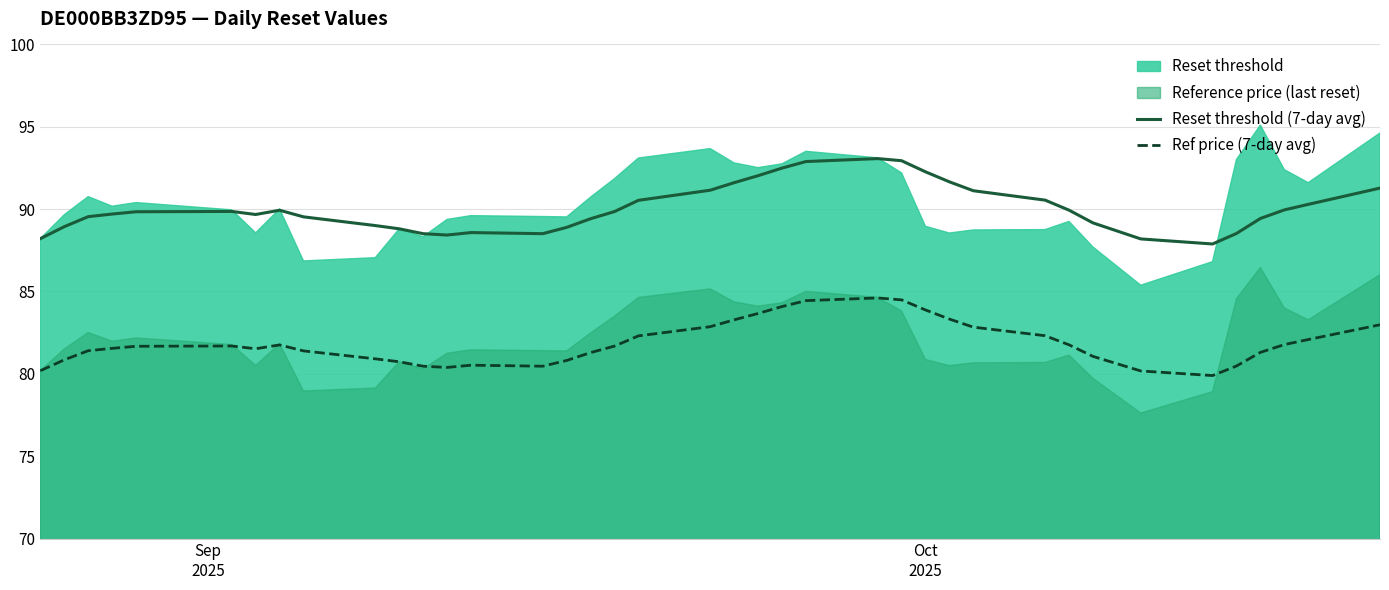

True or false: Ref price (7-day avg) and Reset threshold (7-day avg) cross at least once.

False